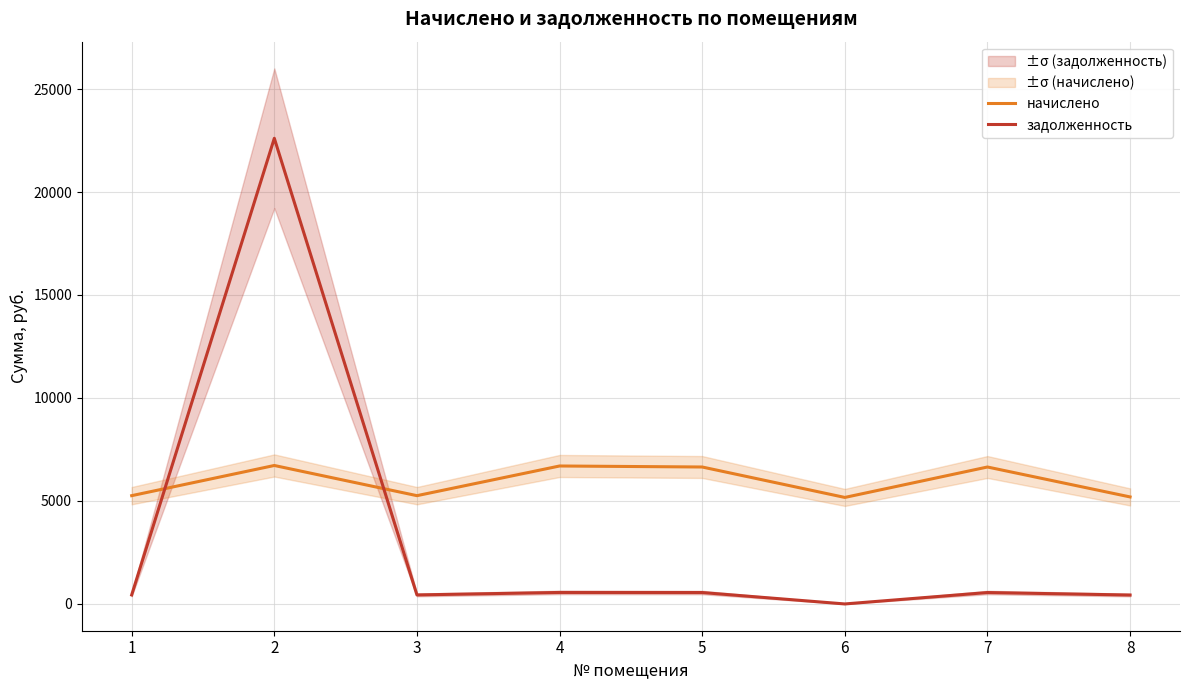

What is the difference between the задолженность values at 2 and 8?

22174.6